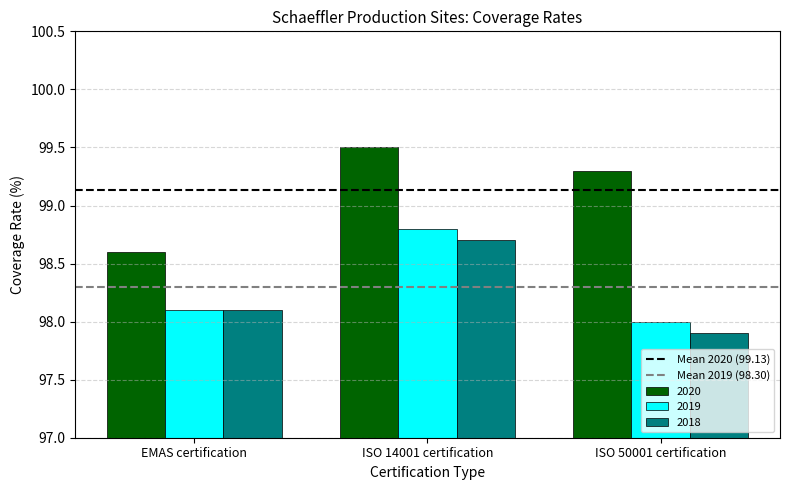

At how many categories does at least one series exceed 98?

3